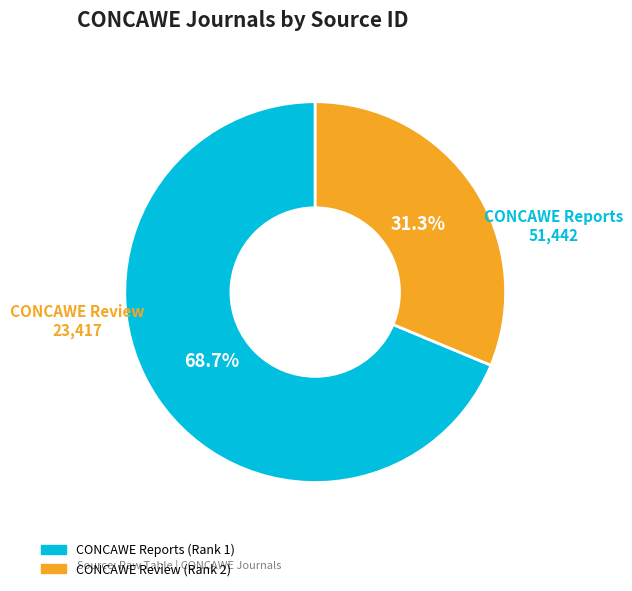

What portion of the pie excludes CONCAWE Reports (Rank 1)?

31.3%